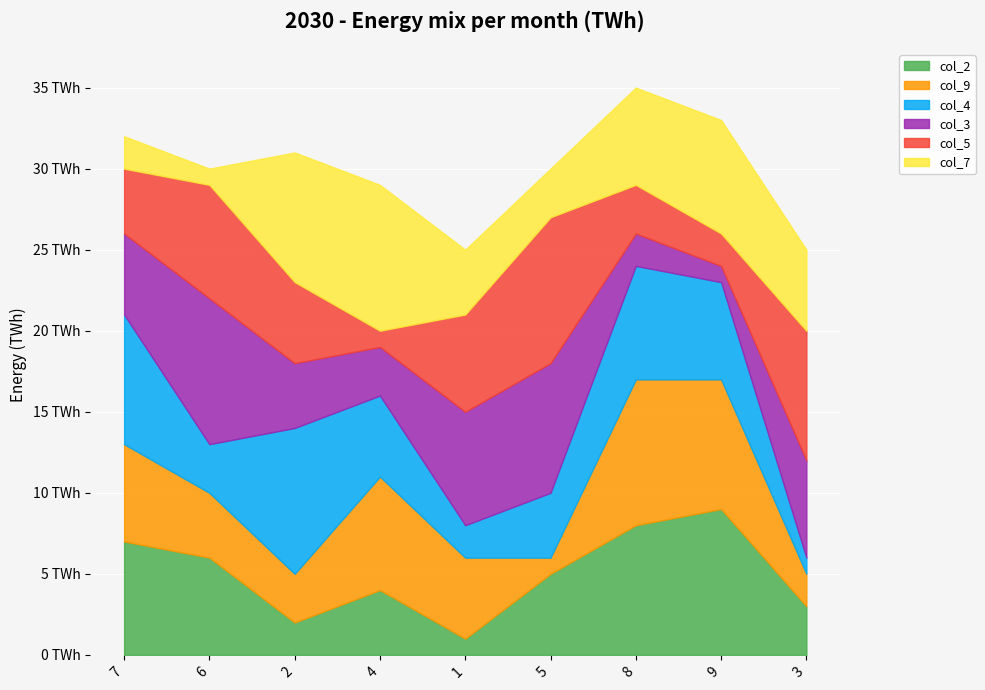

How many col_3 values are between 3 and 7?

5